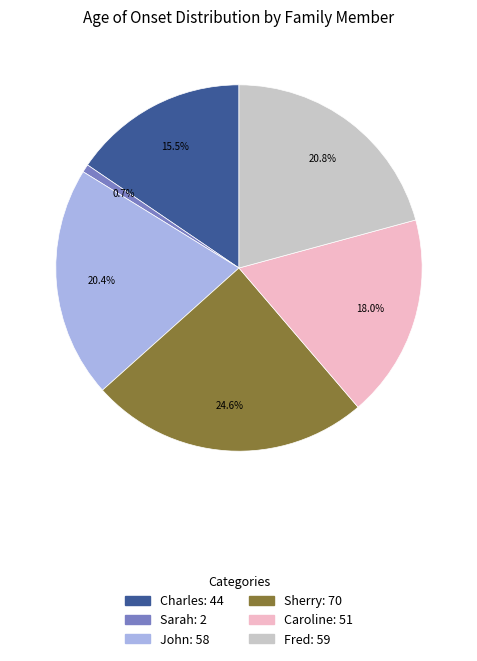

What percentage is NOT represented by John?

79.6%